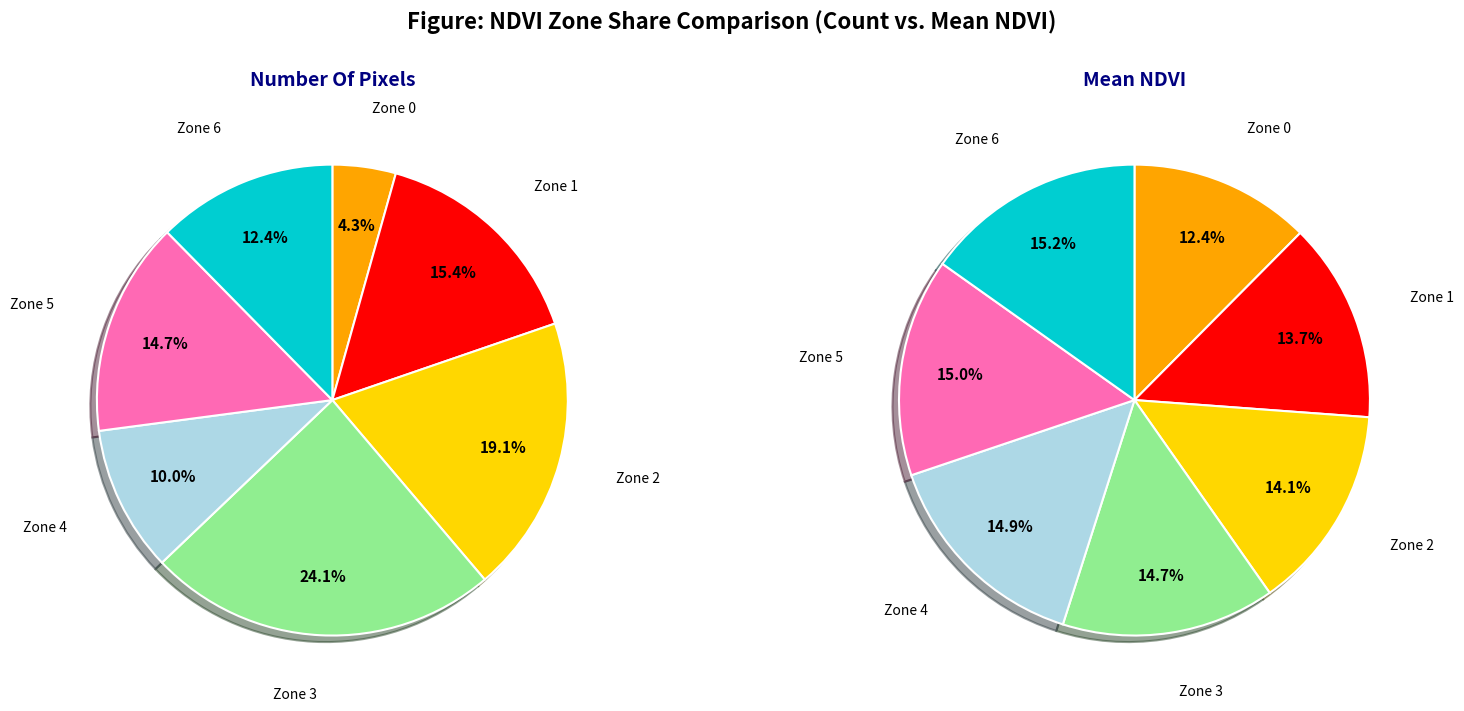

What is the smallest slice in the pie chart?

Zone 0